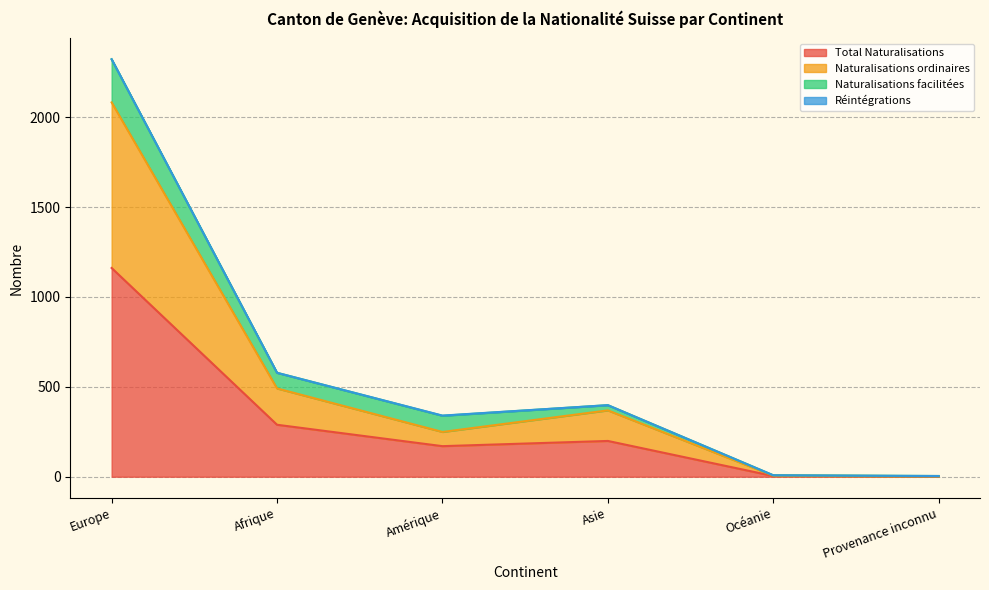

What is the label of the 5th point from the left?

Océanie